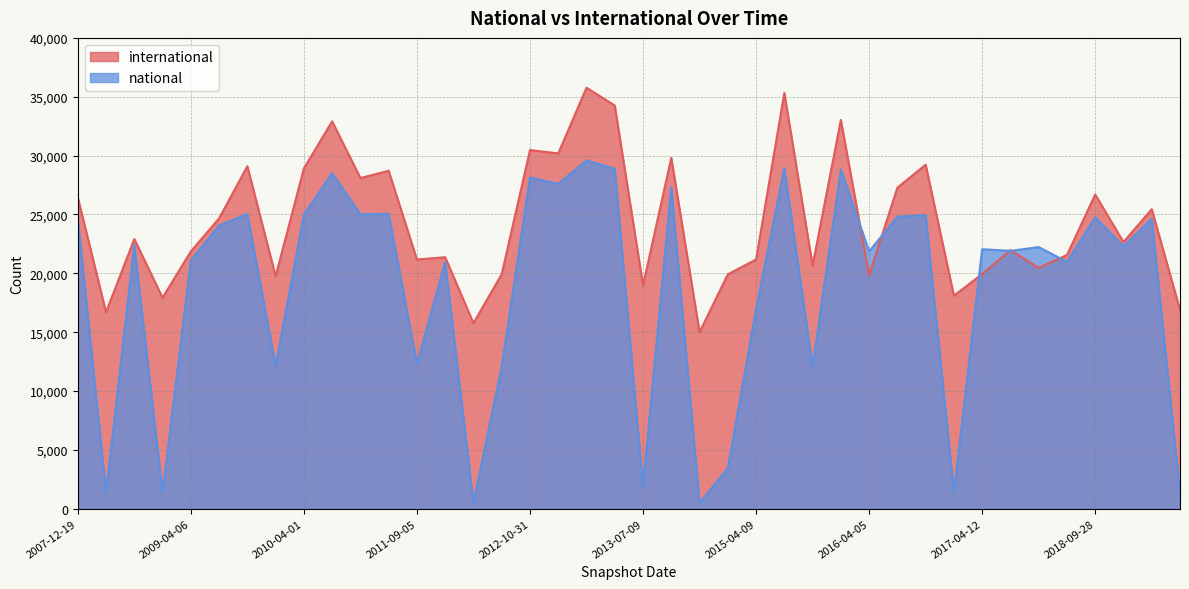

What is the sum of the national values at 2010-04-01 and 2015-04-09?

41930